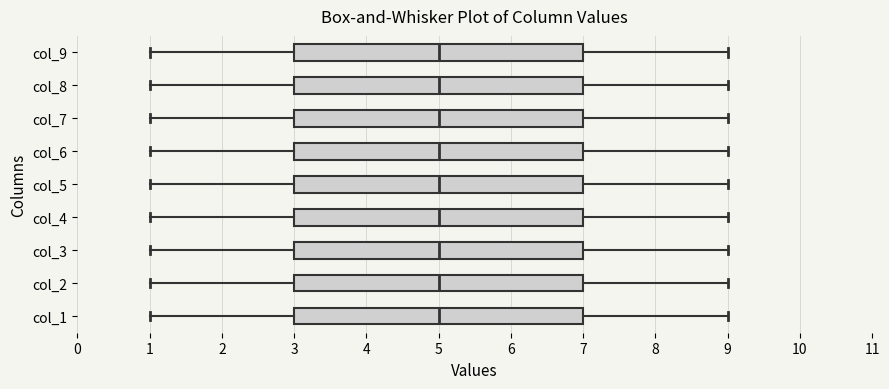

Reading bottom to top, read every box against the x-axis: the position of its median line, the range the box covers, and the ends of its whiskers. The values are not printed on the chart, so give them approximately, as read against the axis.

col_1: median 5, box 3 to 7, whiskers 1 to 9
col_2: median 5, box 3 to 7, whiskers 1 to 9
col_3: median 5, box 3 to 7, whiskers 1 to 9
col_4: median 5, box 3 to 7, whiskers 1 to 9
col_5: median 5, box 3 to 7, whiskers 1 to 9
col_6: median 5, box 3 to 7, whiskers 1 to 9
col_7: median 5, box 3 to 7, whiskers 1 to 9
col_8: median 5, box 3 to 7, whiskers 1 to 9
col_9: median 5, box 3 to 7, whiskers 1 to 9